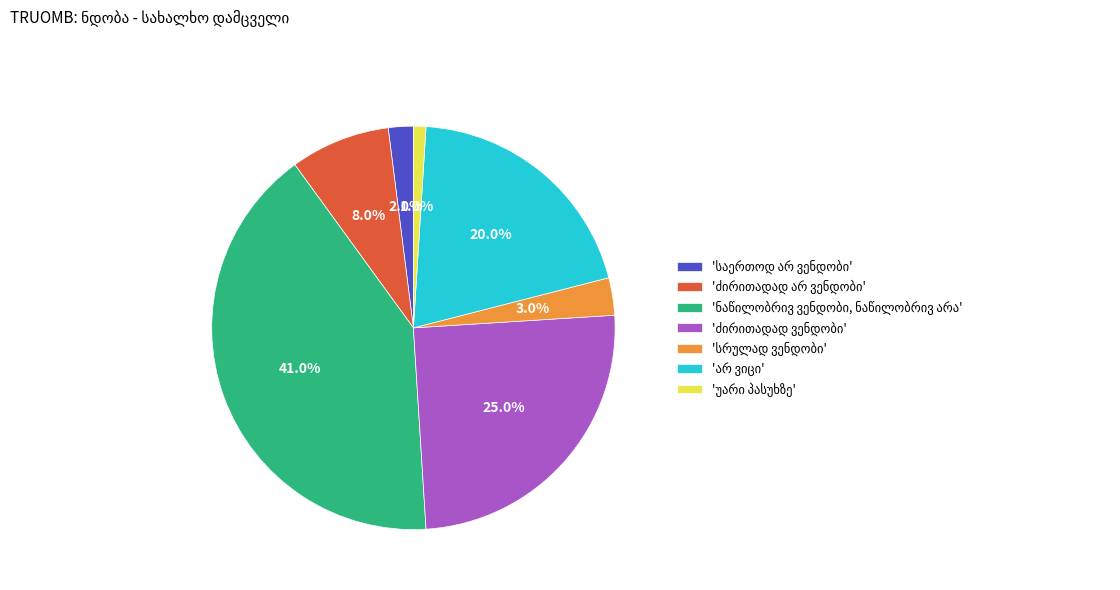

Is there any slice that represents more than half of the pie?

No